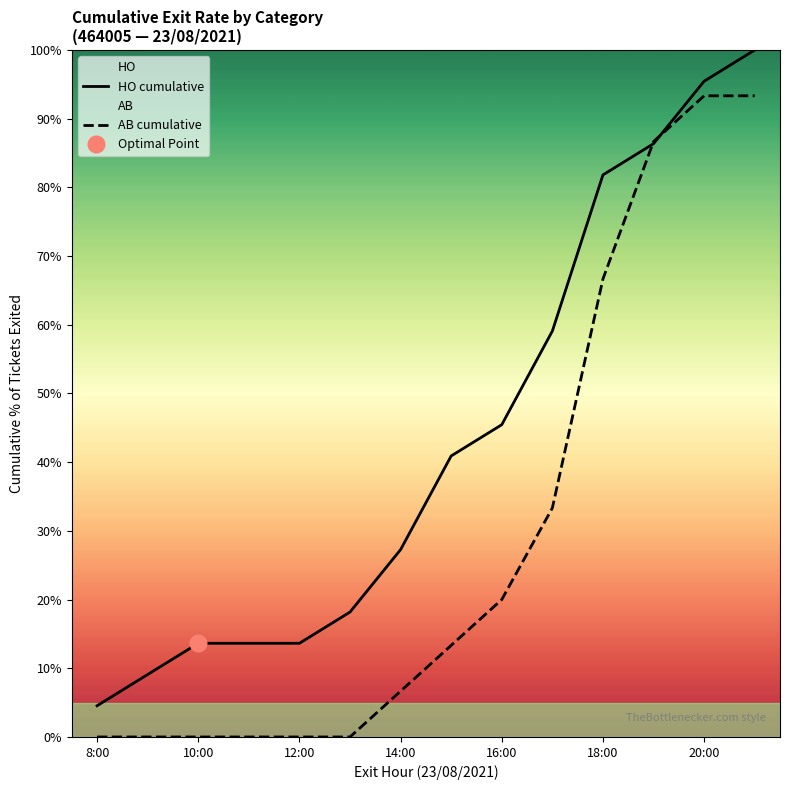

At how many categories does at least one series exceed 7?

13